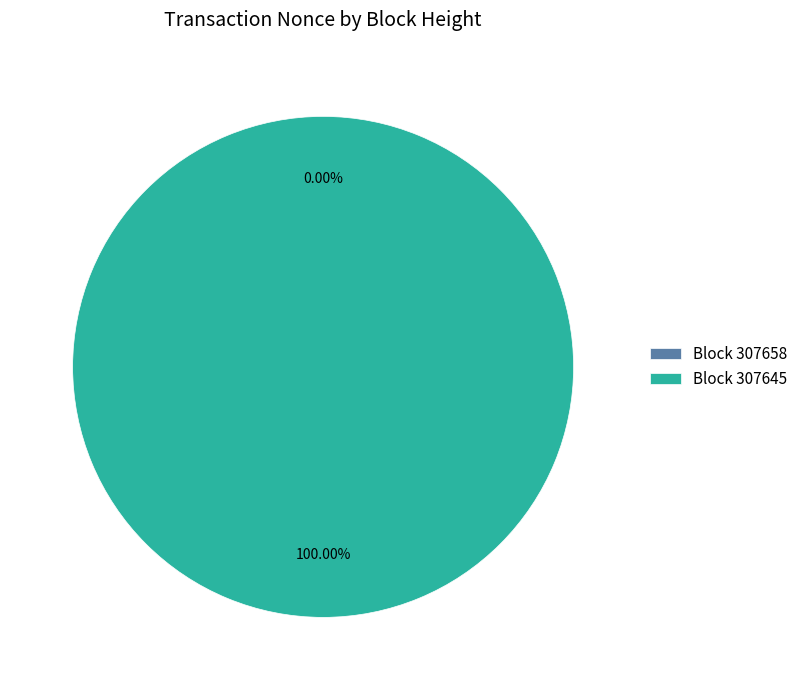

Count the number of slices in the pie.

2